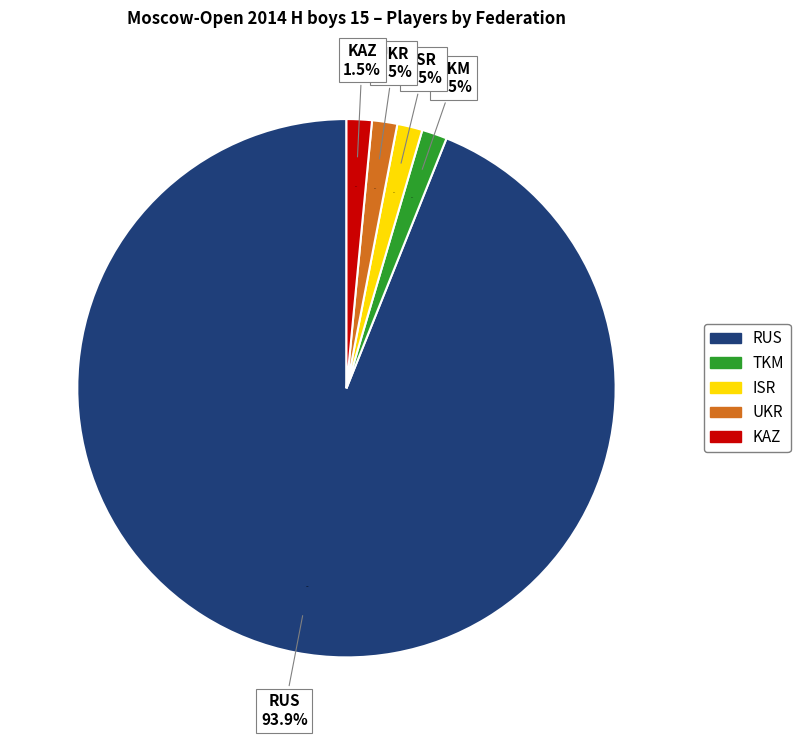

How many slices are in this pie chart?

5